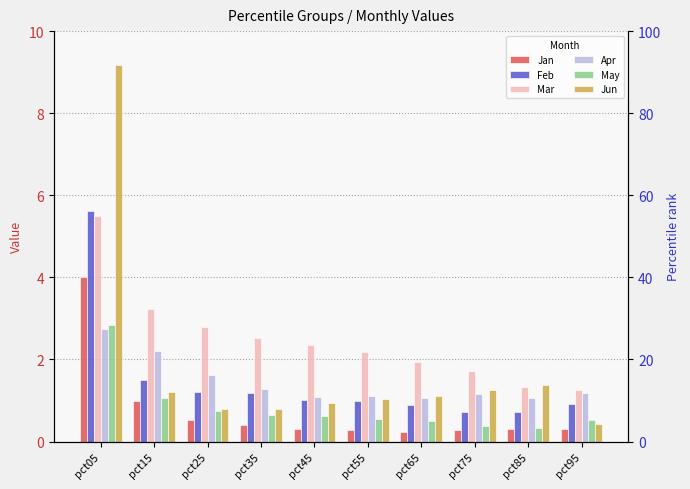

What is the maximum value for Feb?

5.6